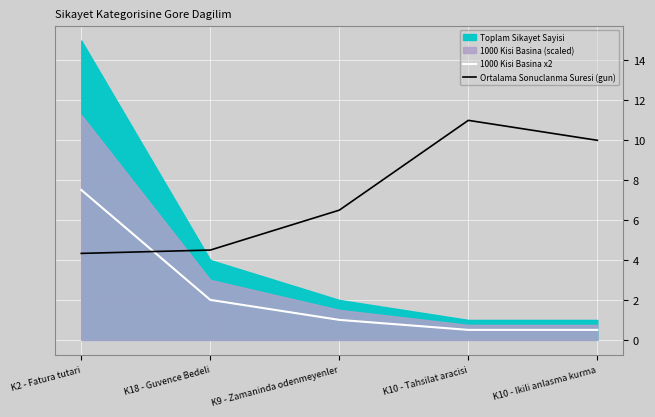

At which label is Ortalama Sonuclanma Suresi (gun) closest to 7?

K9 - Zamaninda odenmeyenler